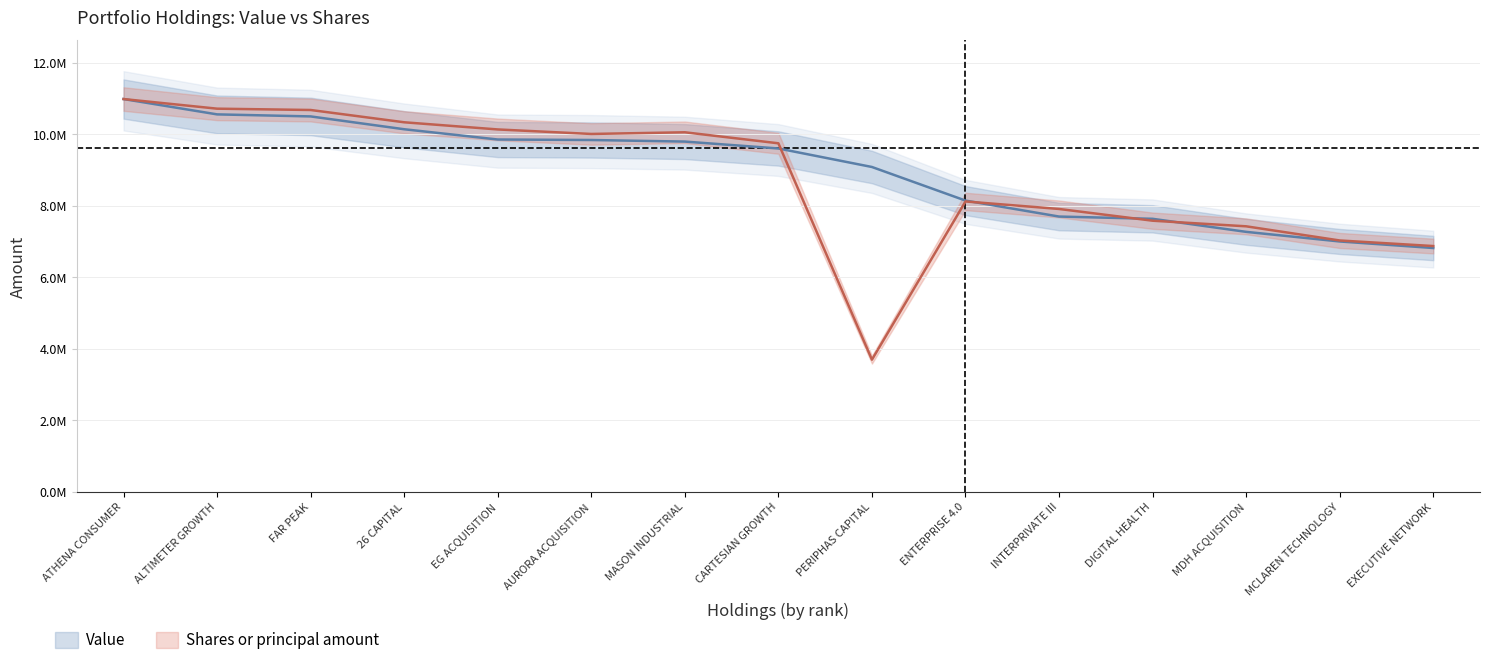

What is the difference between the second highest and second lowest values in the Value series?

3556000.0